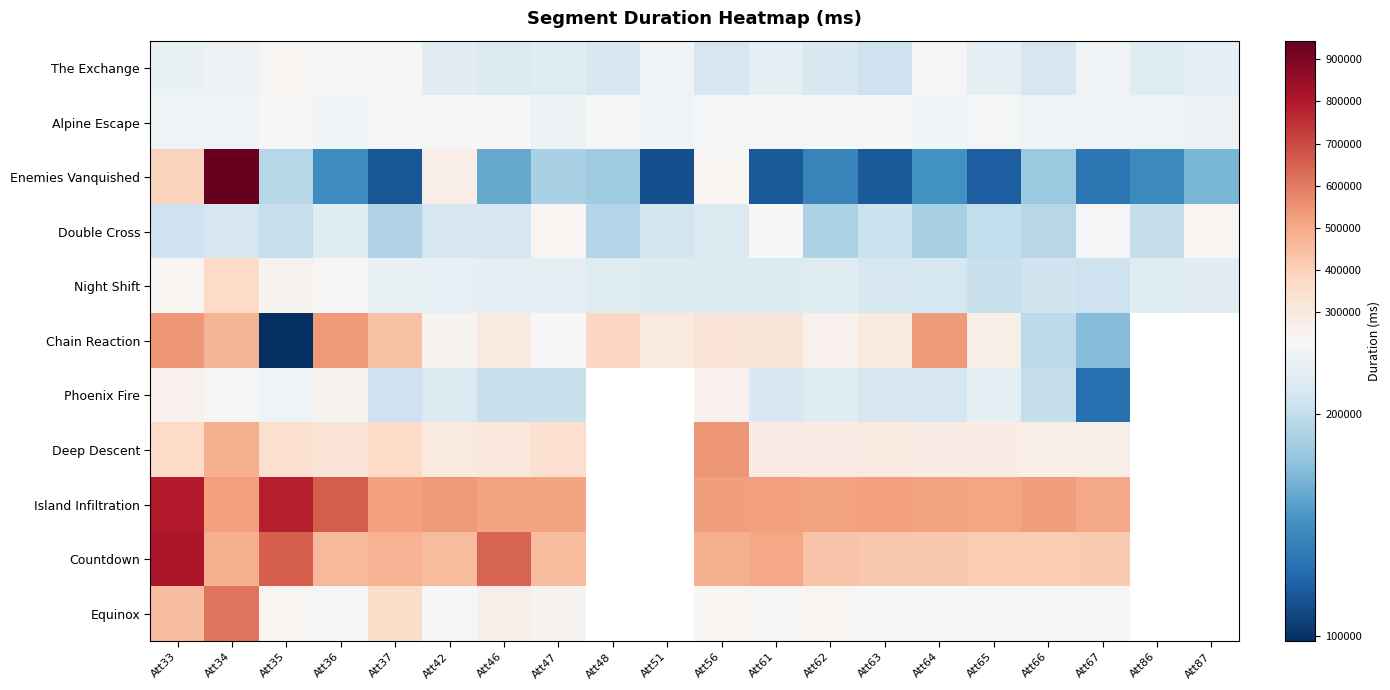

At which category is the sum across all series the highest?

Att34